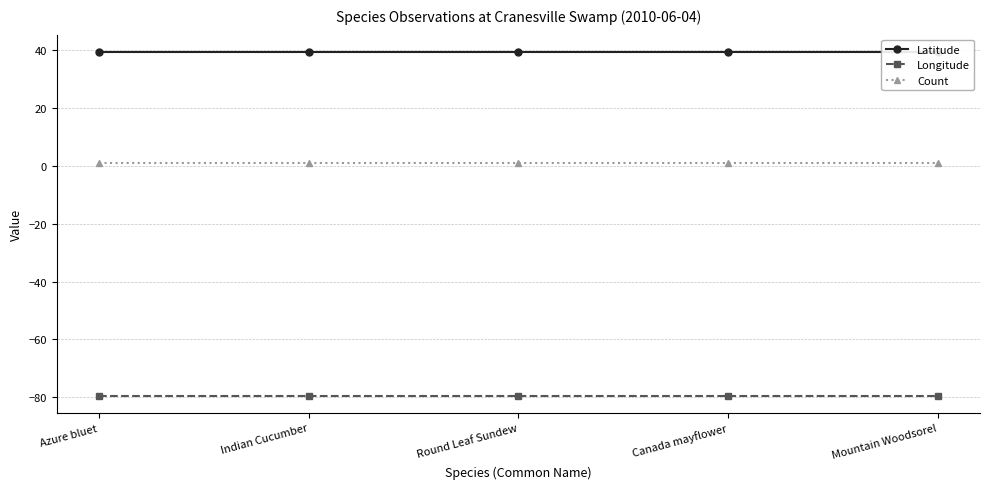

What is the average value of the Count series?

1.0